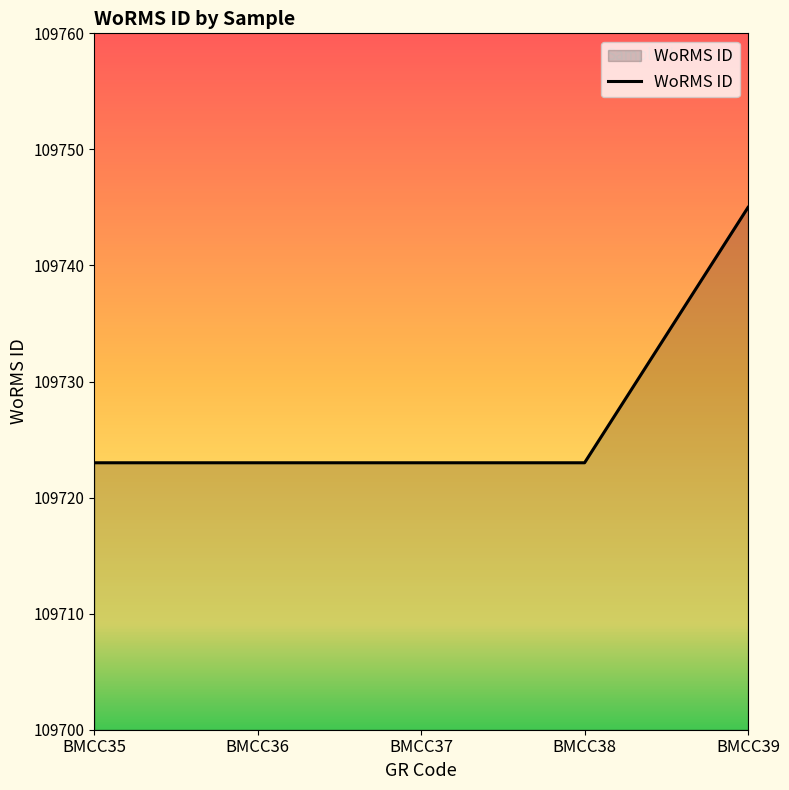

What is the maximum value shown in the chart?

109745